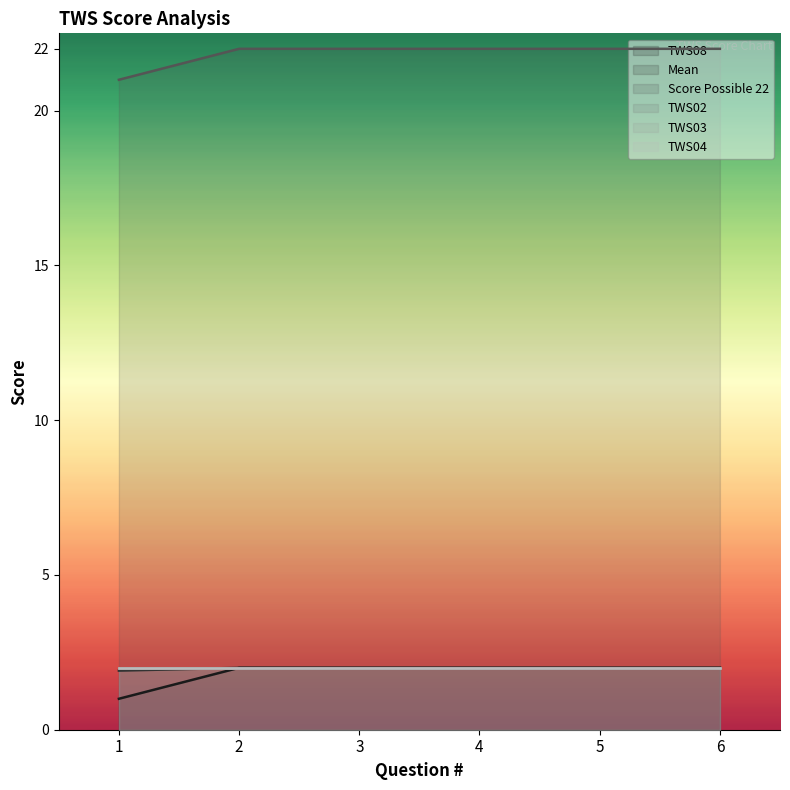

Rank the series at 2 from lowest to highest value.

TWS08, Mean, Score Possible 22